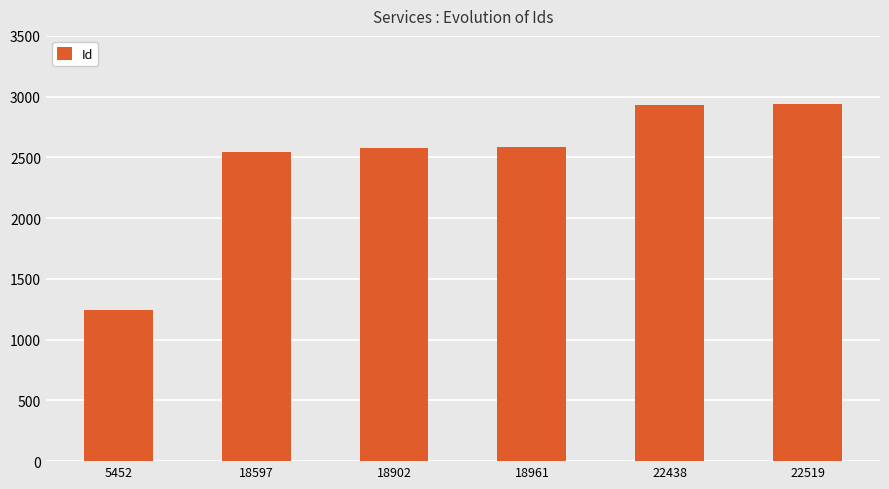

Does the chart contain stacked bars?

No